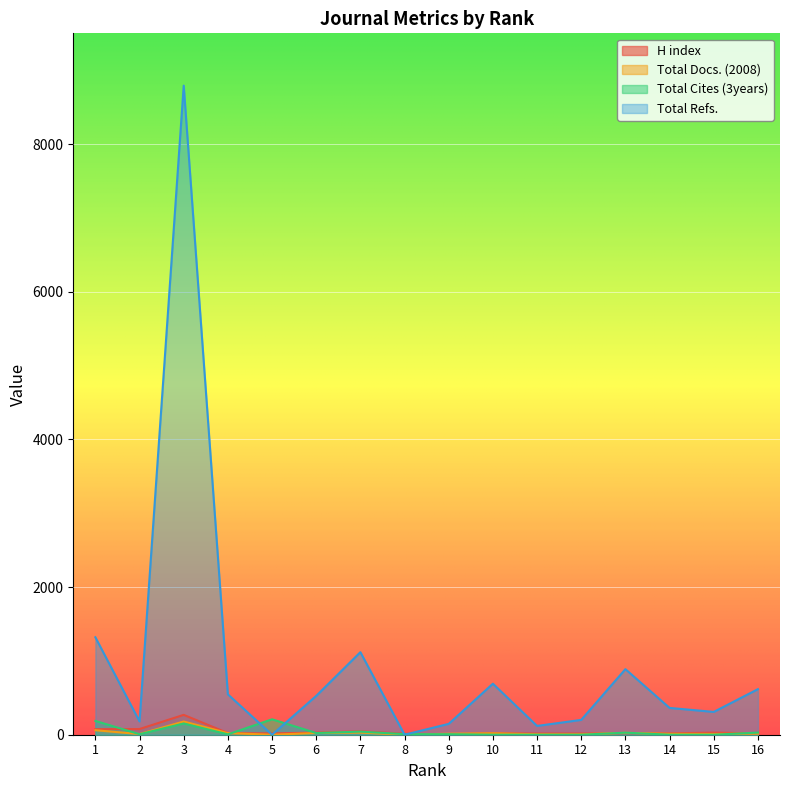

What is the difference between the highest and lowest values at 13?

868